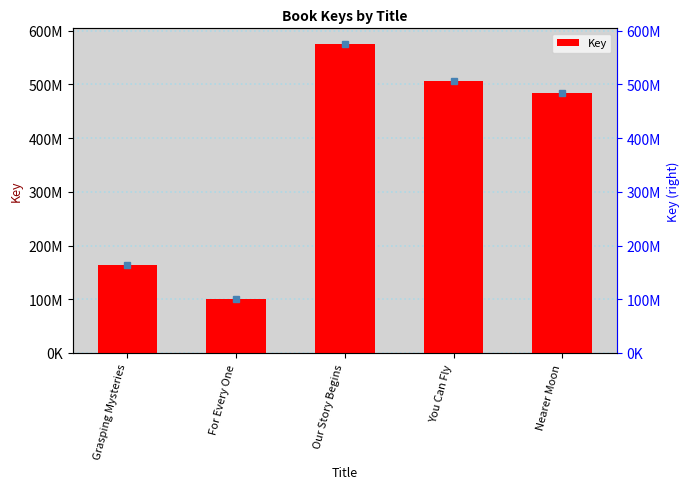

What is the label of the 2nd bar from the right?

You Can Fly